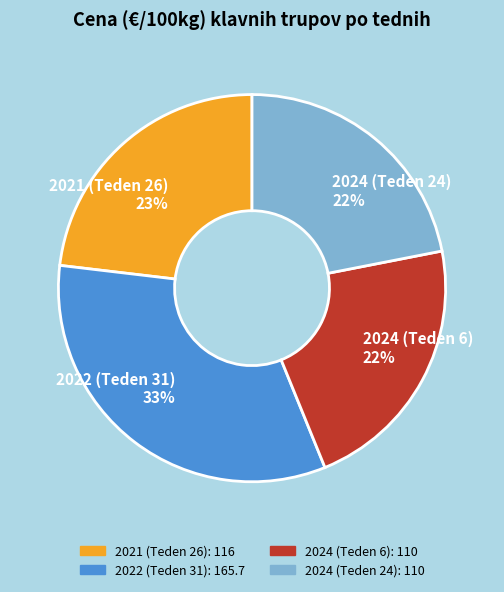

Which has a higher value, 2024 (Teden 6) or 2022 (Teden 31)?

2022 (Teden 31)